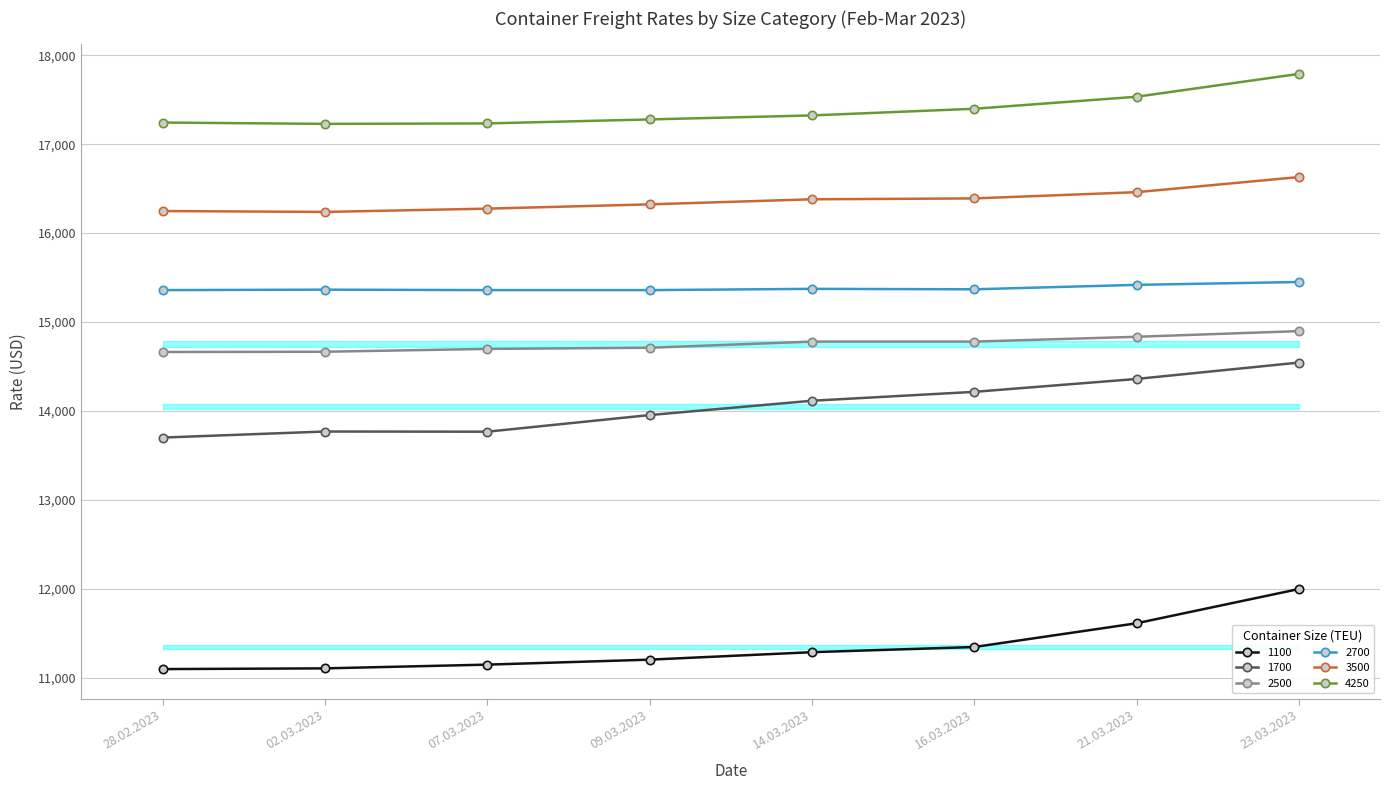

Reading right to left, extract all data points from this chart.

1100: 23.03.2023=11998	21.03.2023=11613	16.03.2023=11346	14.03.2023=11288	09.03.2023=11204	07.03.2023=11148	02.03.2023=11106	28.02.2023=11098
1700: 23.03.2023=14544	21.03.2023=14360	16.03.2023=14215	14.03.2023=14115	09.03.2023=13954	07.03.2023=13767	02.03.2023=13769	28.02.2023=13701
2500: 23.03.2023=14898	21.03.2023=14834	16.03.2023=14780	14.03.2023=14780	09.03.2023=14711	07.03.2023=14698	02.03.2023=14666	28.02.2023=14663
2700: 23.03.2023=15450	21.03.2023=15418	16.03.2023=15368	14.03.2023=15373	09.03.2023=15359	07.03.2023=15359	02.03.2023=15364	28.02.2023=15359
3500: 23.03.2023=16630	21.03.2023=16460	16.03.2023=16390	14.03.2023=16380	09.03.2023=16323	07.03.2023=16275	02.03.2023=16238	28.02.2023=16248
4250: 23.03.2023=17790	21.03.2023=17533	16.03.2023=17398	14.03.2023=17323	09.03.2023=17278	07.03.2023=17233	02.03.2023=17228	28.02.2023=17243